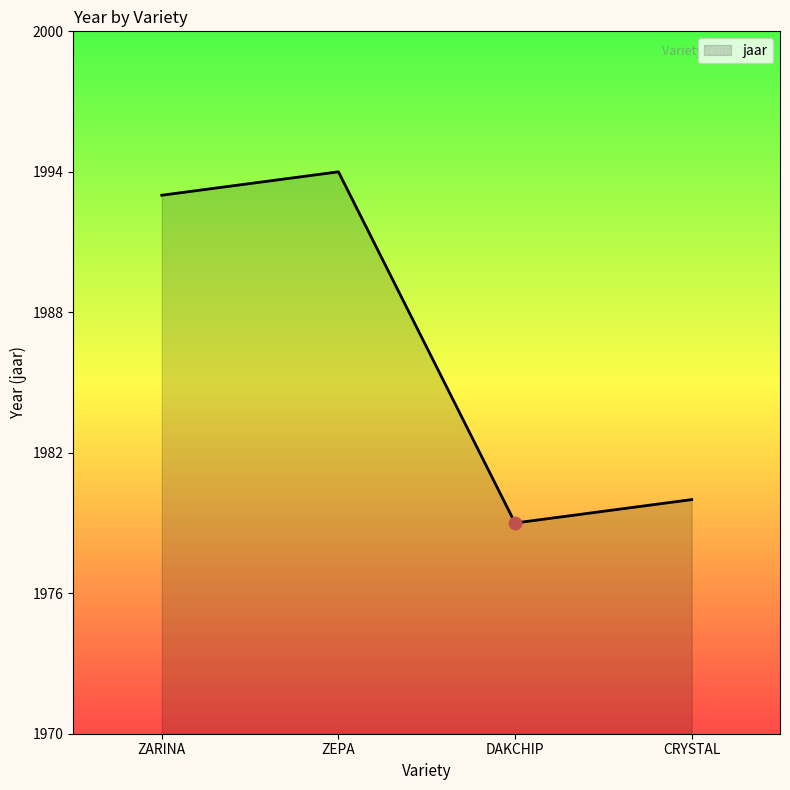

What is the change in value from ZARINA to DAKCHIP?

-14